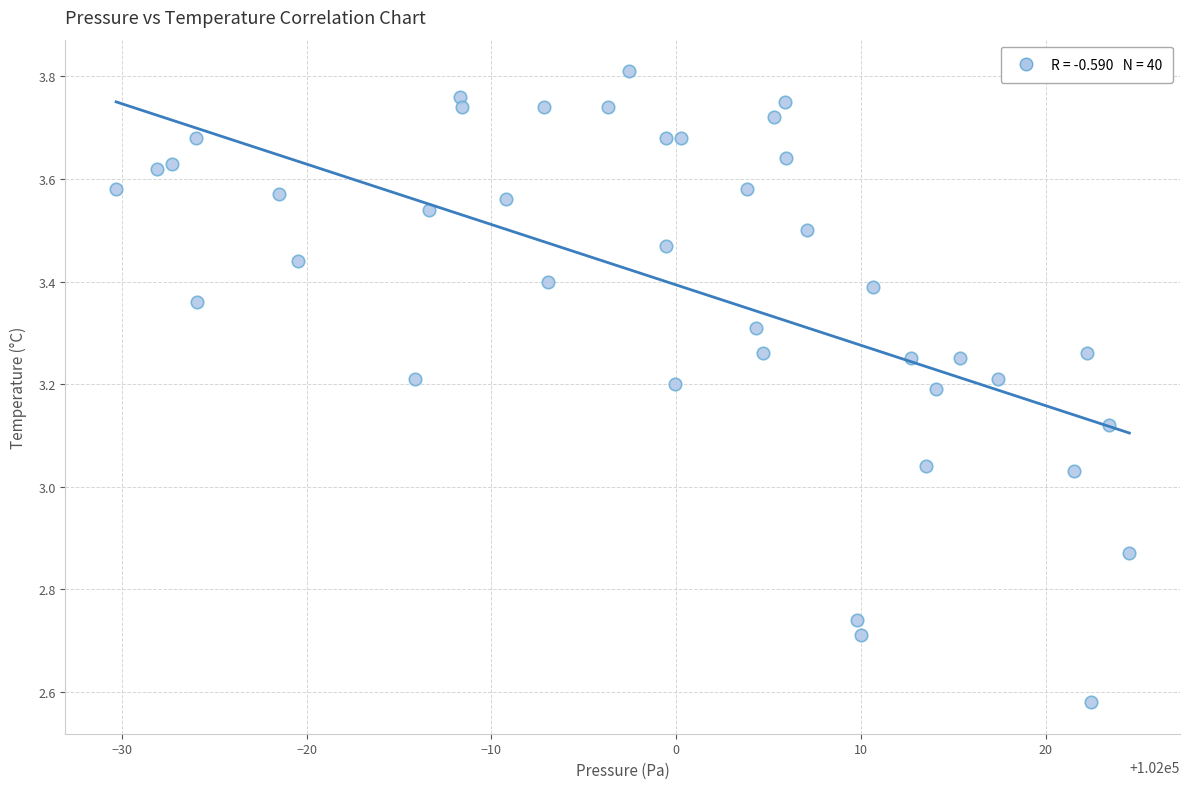

What is the range of X values (max minus min)?

54.8